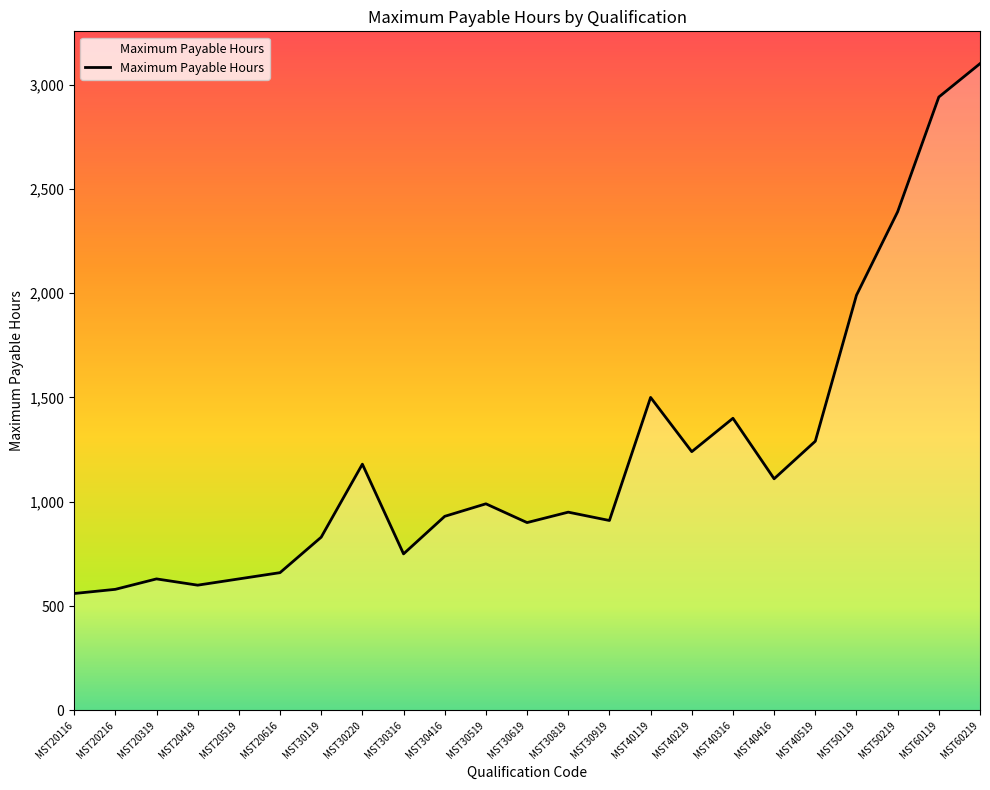

At which category does the chart reach its peak across all series?

MST60219